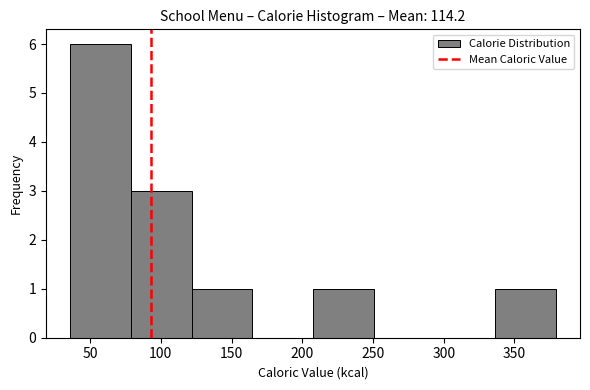

Reading left to right, list every bar in this chart as the range it spans on the x-axis followed by its height. Neither the bar edges nor the heights are printed on the chart, so give them approximately, as read against the axes.

35 to 80: 6
80 to 120: 3
120 to 165: 1
165 to 210: 0
210 to 250: 1
250 to 295: 0
295 to 335: 0
335 to 380: 1